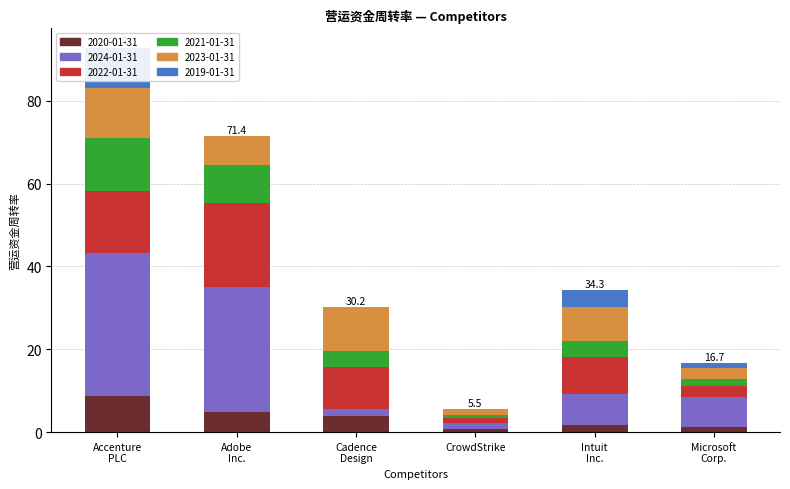

Reading right to left, list all the values displayed in this chart.

Accenture PLC: 9.8	11.9	12.8	15.1	34.5	8.7
Adobe Inc.: 0.0	6.8	9.1	20.3	30.2	4.9
Cadence Design: 0.0	10.6	4.0	9.9	1.8	3.9
CrowdStrike: 0.0	1.5	0.6	1.2	1.5	0.7
Intuit Inc.: 4.2	8.1	3.9	9.0	7.5	1.7
Microsoft Corp.: 1.2	2.6	1.8	2.7	7.1	1.3